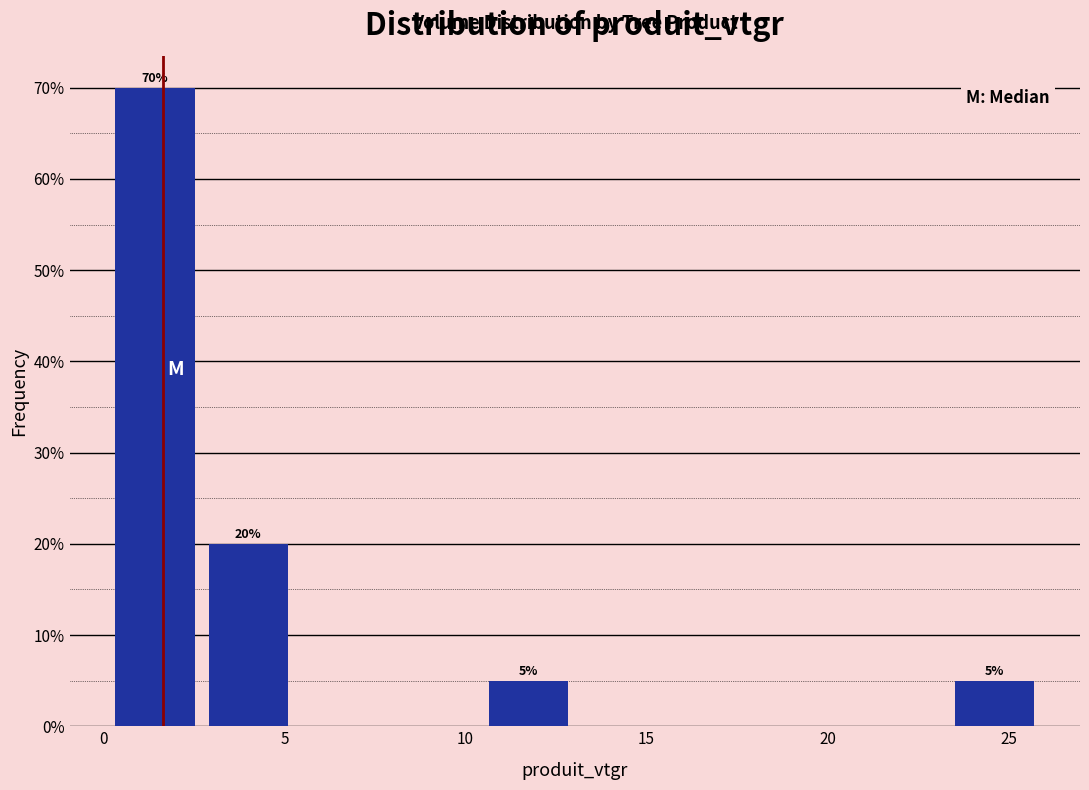

Which range on the x-axis has the tallest bar?

0.0 to 2.5